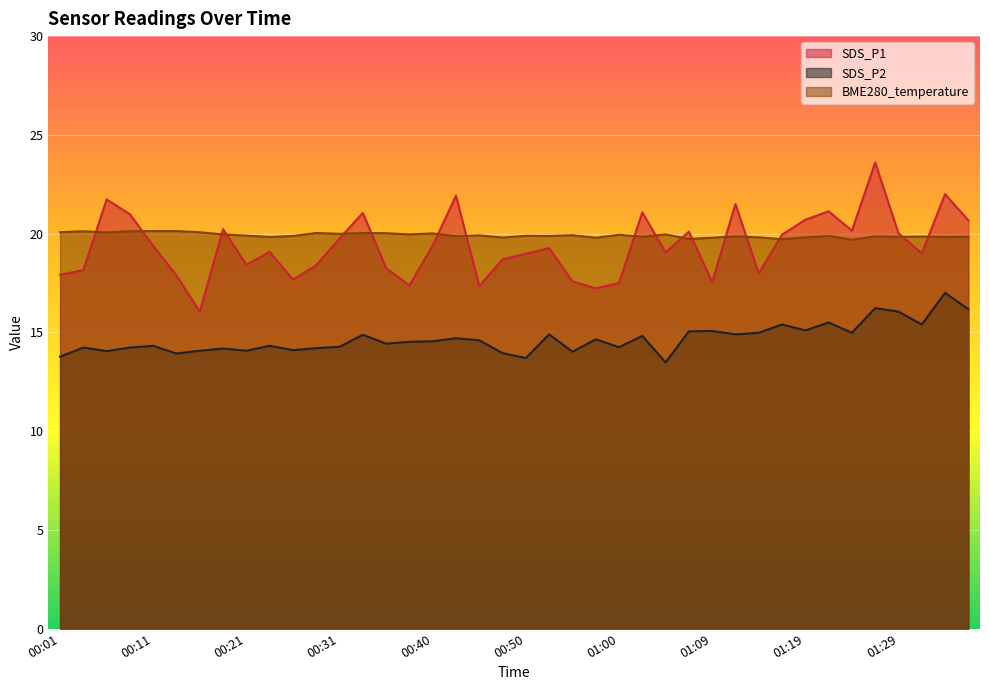

What is the value of the SDS_P2 point at the 39th from the left?

17.0